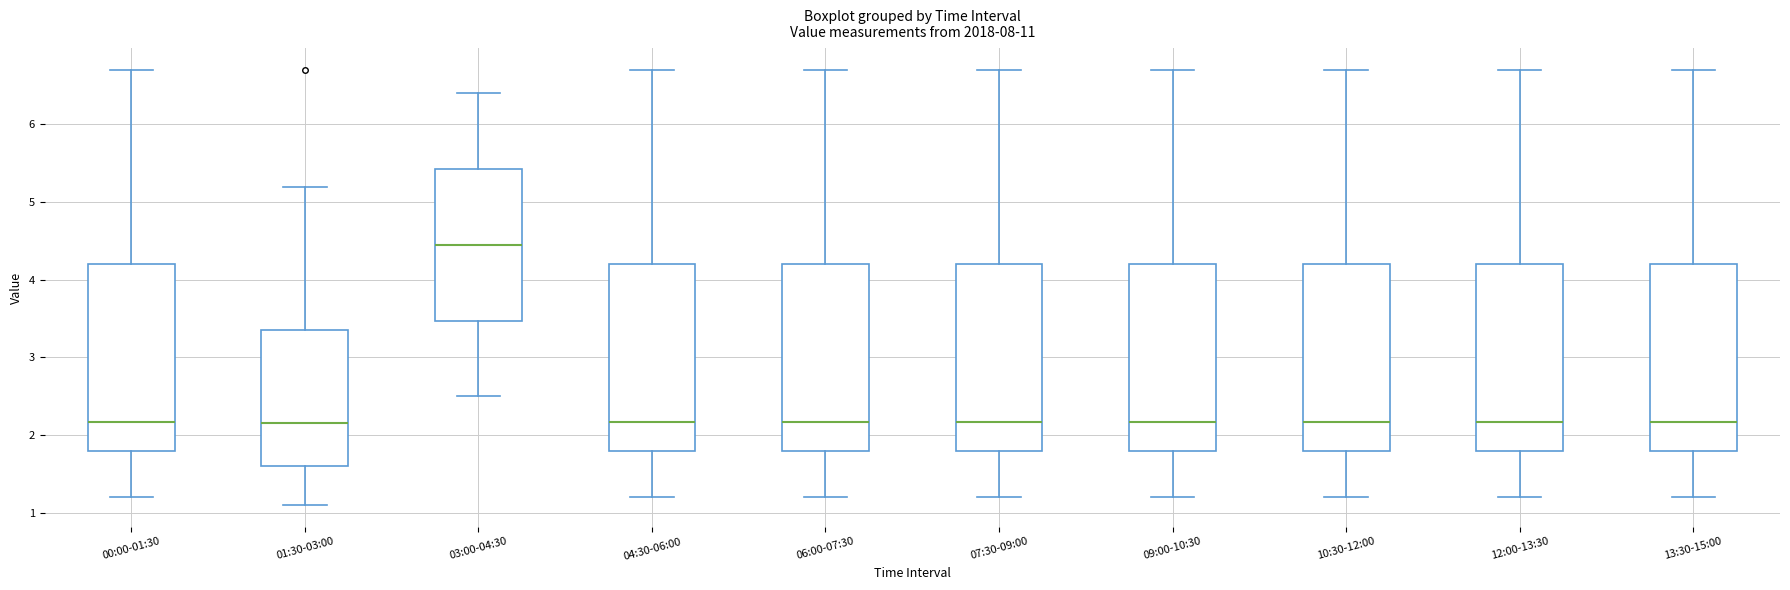

Where is the upper edge of the box for 10:30-12:00 on the y-axis? The values are not printed on the chart, so give them approximately, as read against the axis.

4.2